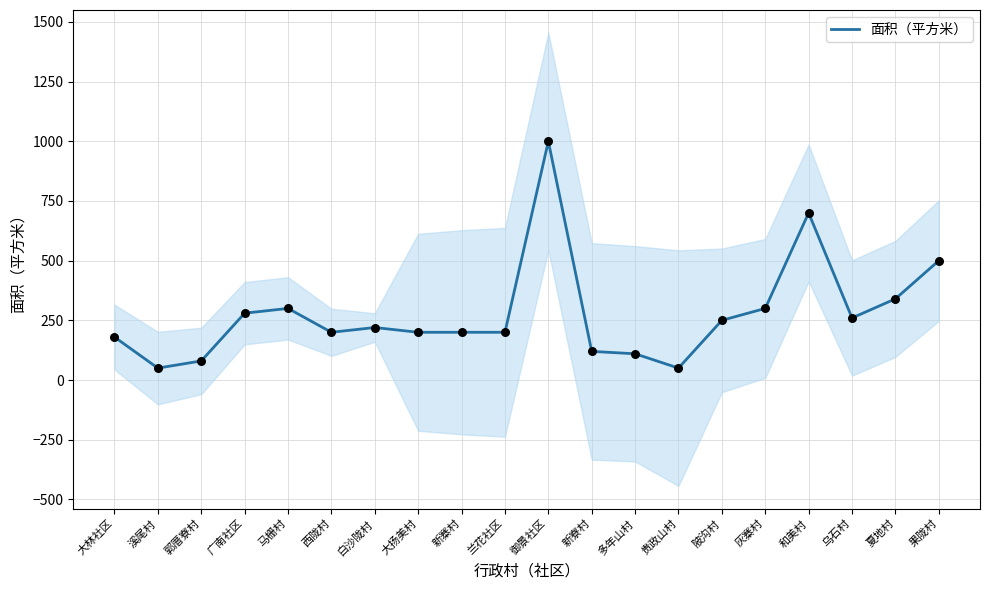

What is the ratio of the value at 夏地村 to the value at 果陇村?

0.7